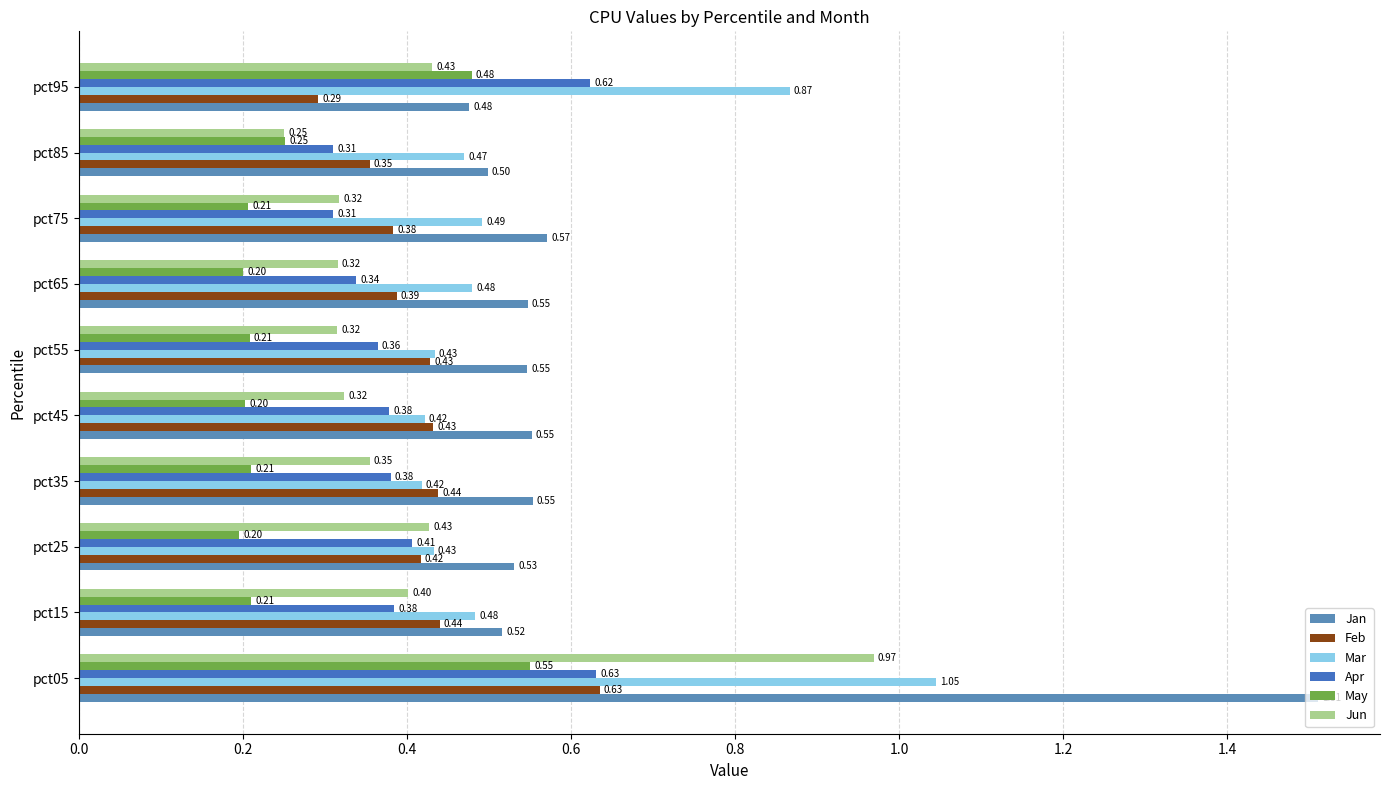

How many categories are shown in the chart?

10